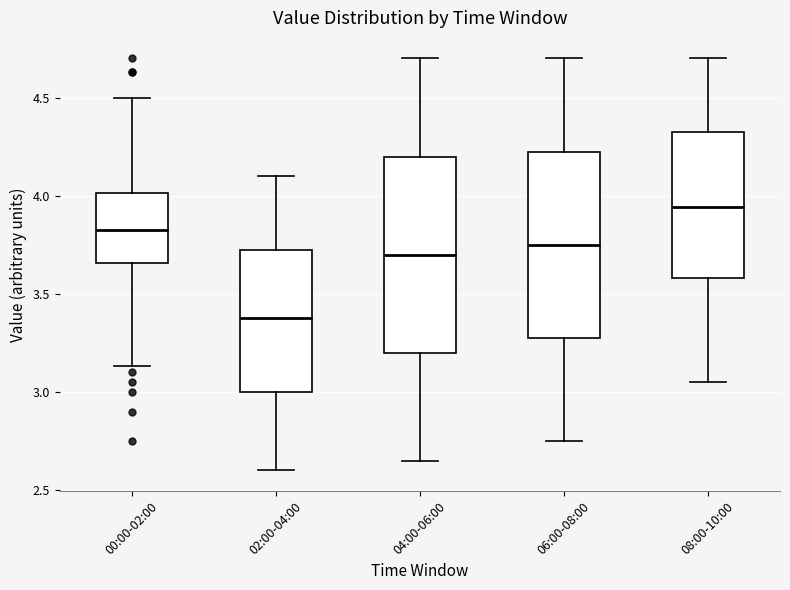

Where does the lower whisker of the box for 00:00-02:00 end on the y-axis? The values are not printed on the chart, so give them approximately, as read against the axis.

3.15